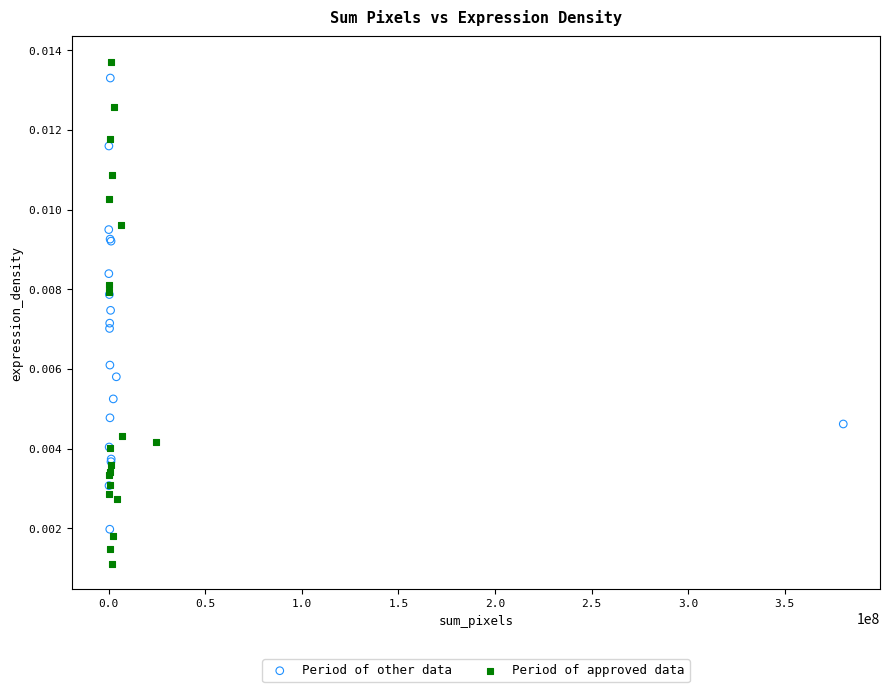

What are all the series names shown in the legend?

Period of other data, Period of approved data